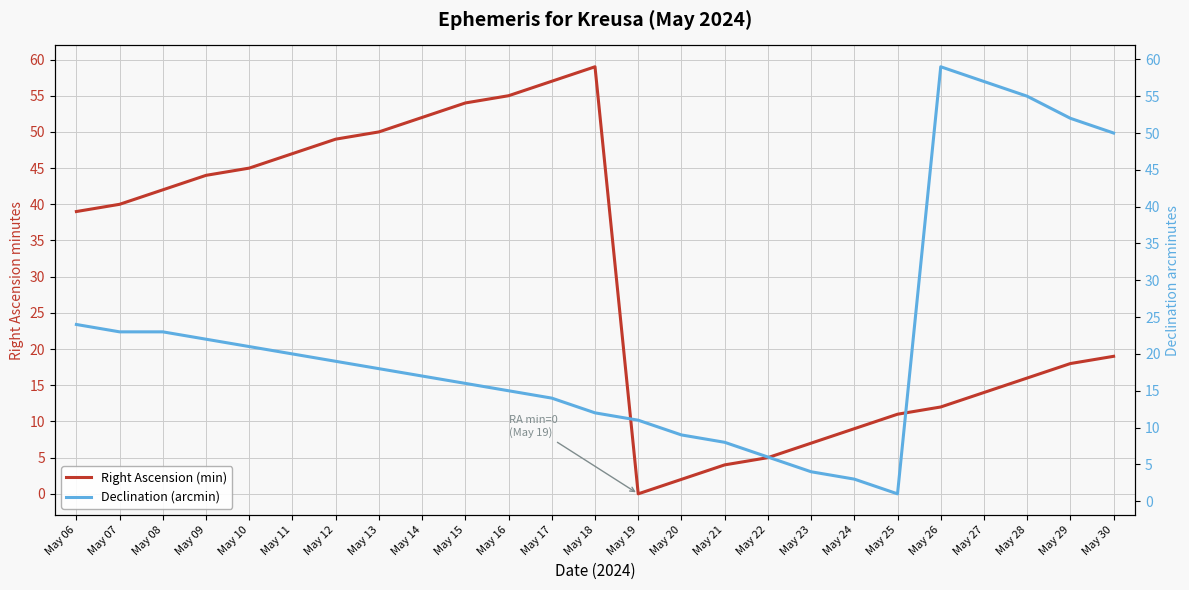

List the series in order of their peak value, lowest first.

Right Ascension (min), Declination (arcmin)